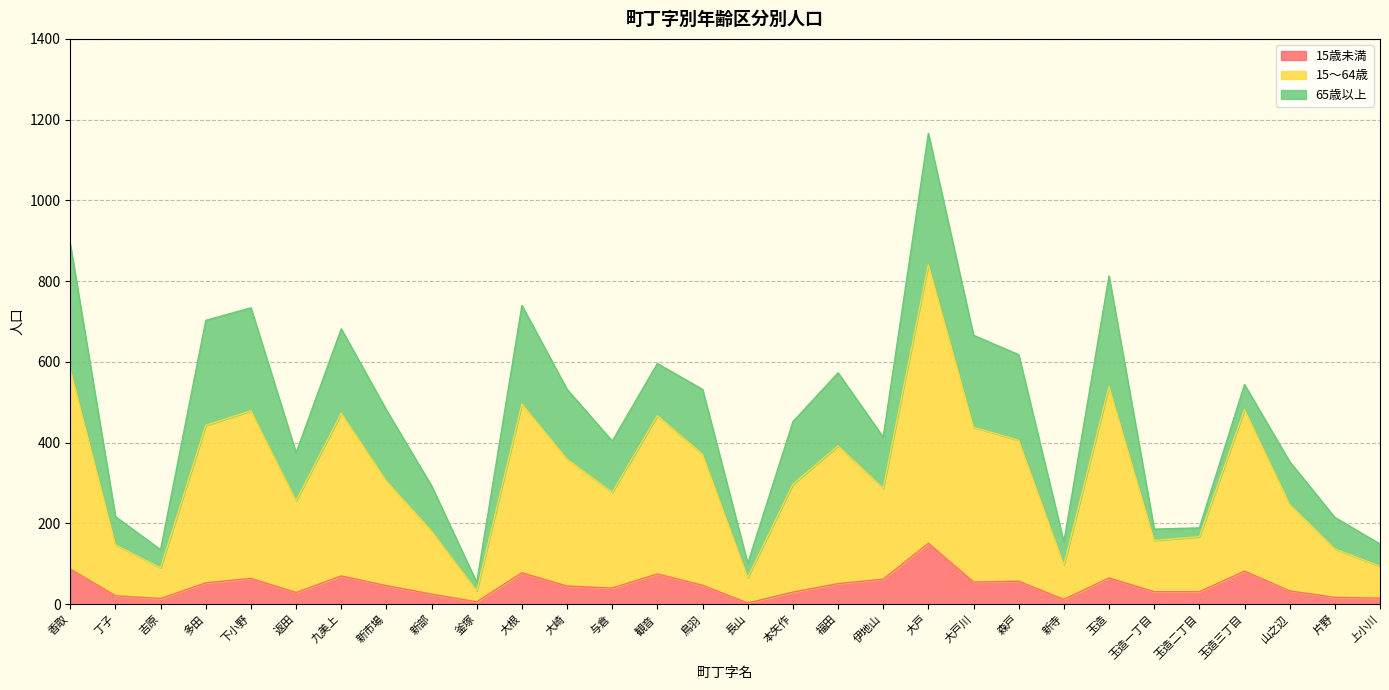

True or false: 15歳未満 has a value of 75 at 観音.

True